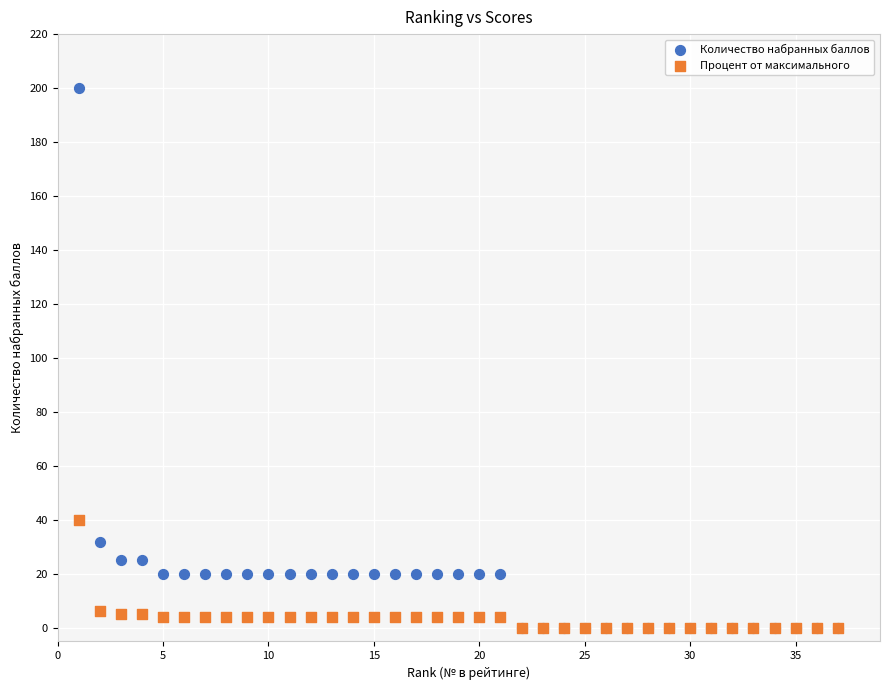

In the Количество набранных баллов series, what Y value is closest to 100?

32.0